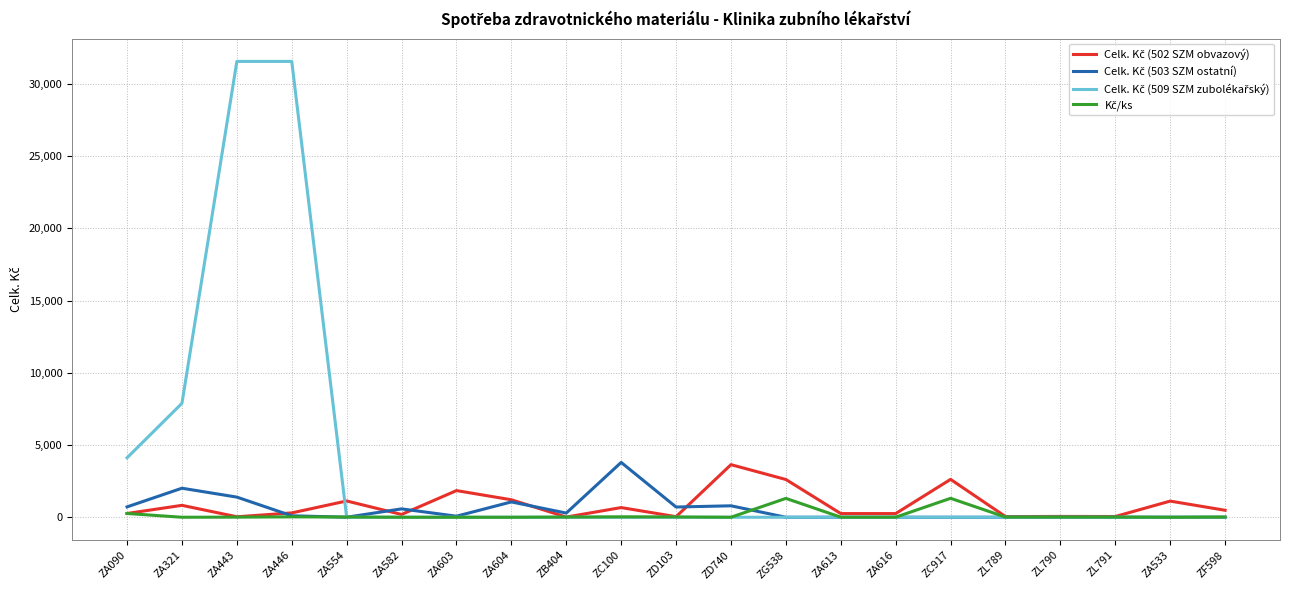

True or false: Kč/ks and Celk. Kč (502 SZM obvazový) cross at least once.

False